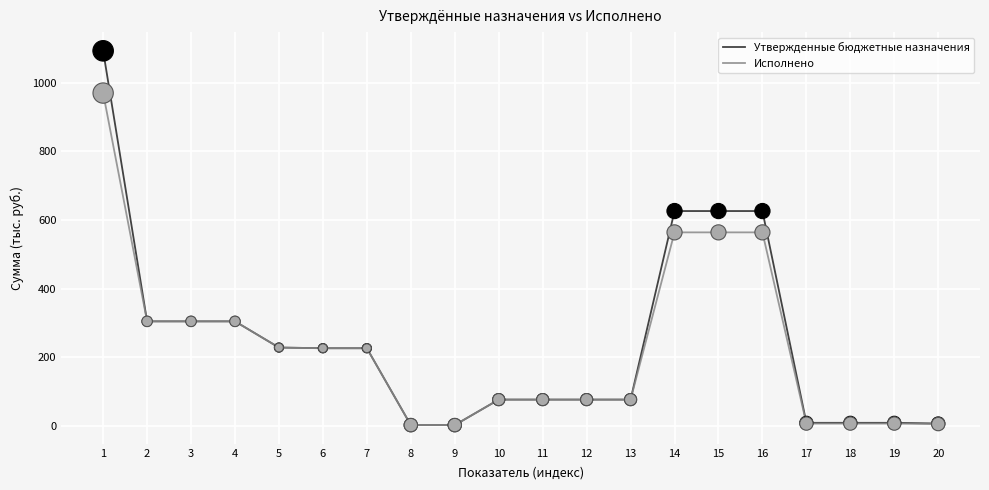

Which series has the largest total across all categories?

Утвержденные бюджетные назначения